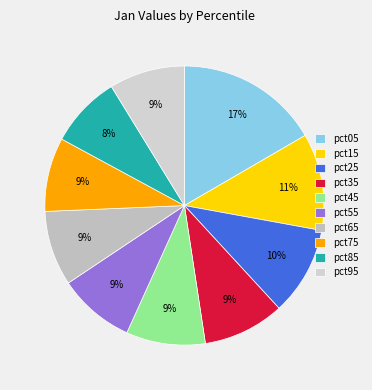

What percentage is the pct25 slice, to the nearest percent?

10%